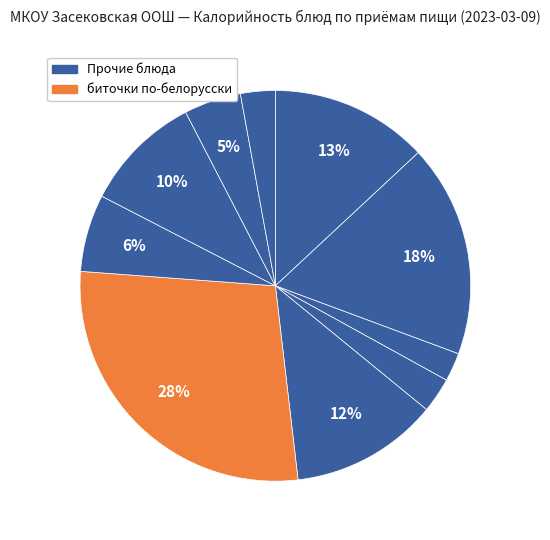

Which slice is the smallest?

Хлеб пшеничный (завтрак)